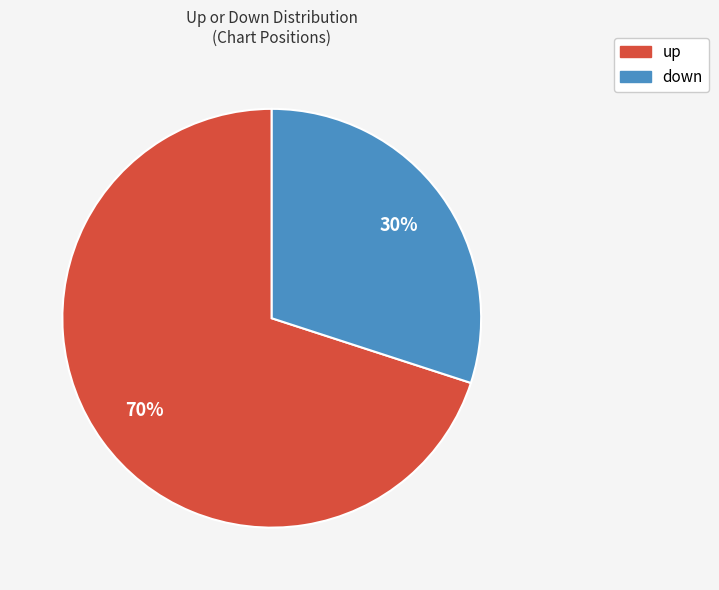

Count the number of slices in the pie.

2